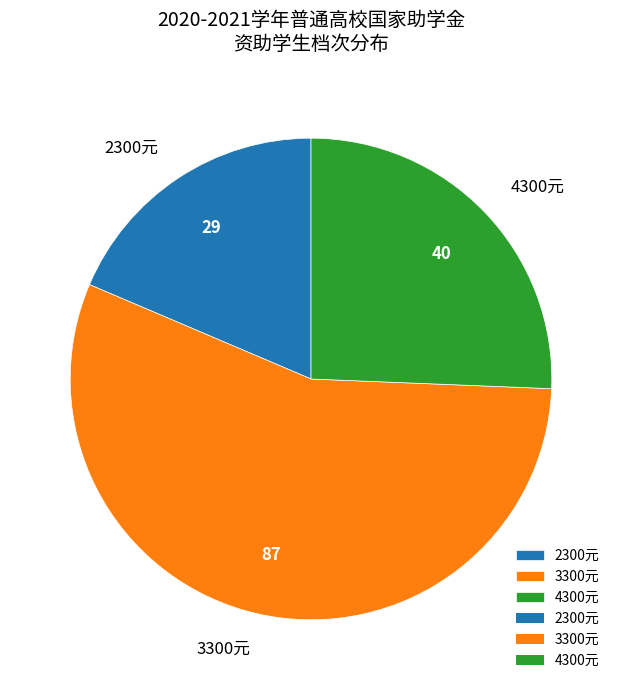

Rank the categories by value from lowest to highest.

2300元, 4300元, 3300元